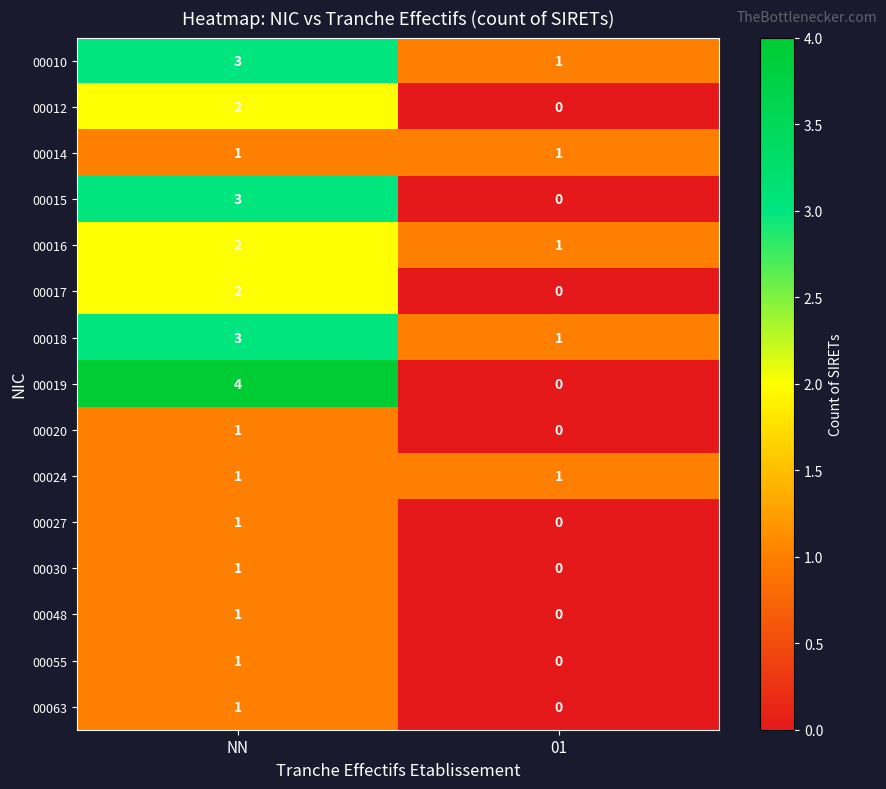

At which category is the sum across all series the highest?

NN